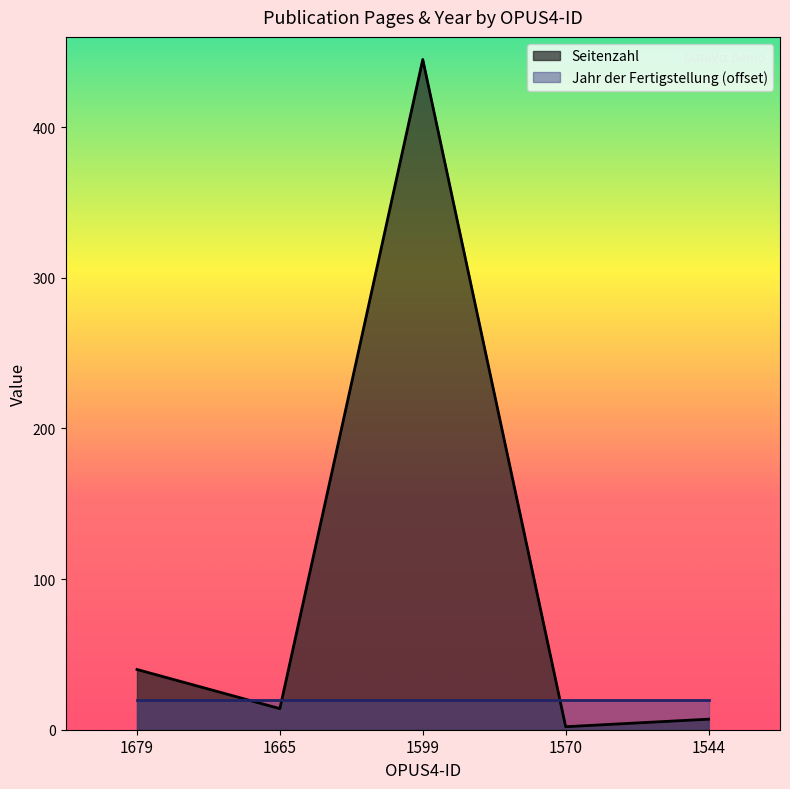

True or false: the data shows 4 at 1544.

False